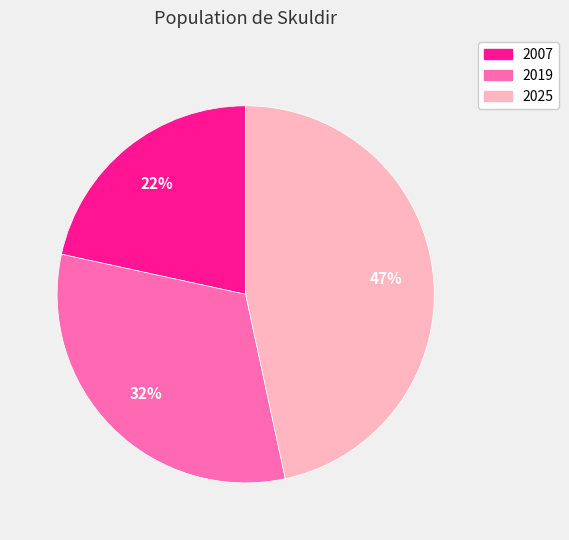

True or false: 2007 accounts for 22% of the total.

True